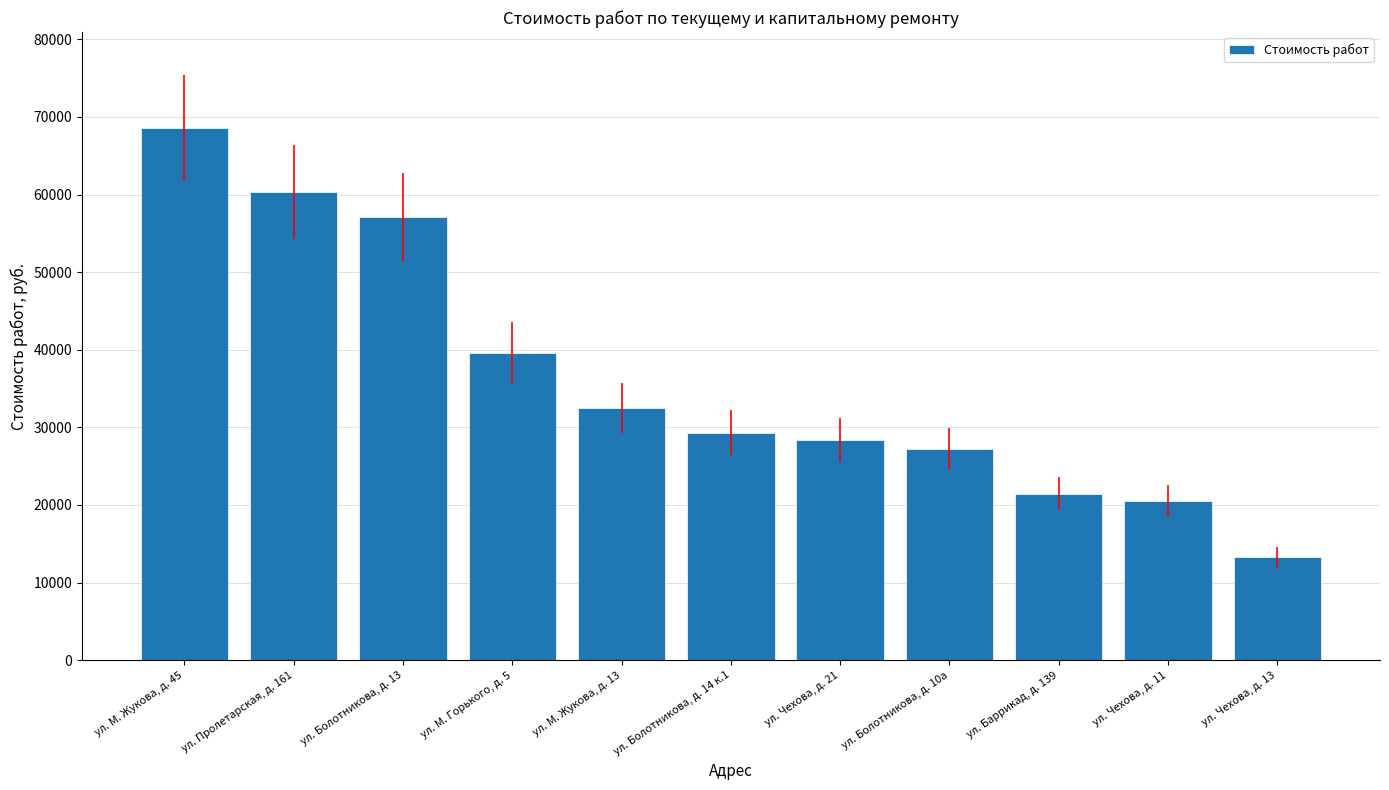

Rank the categories by value from highest to lowest.

ул. М. Жукова, д. 45, ул. Пролетарская, д. 161, ул. Болотникова, д. 13, ул. М. Горького, д. 5, ул. М. Жукова, д. 13, ул. Болотникова, д. 14 к.1, ул. Чехова, д. 21, ул. Болотникова, д. 10а, ул. Баррикад, д. 139, ул. Чехова, д. 11, ул. Чехова, д. 13